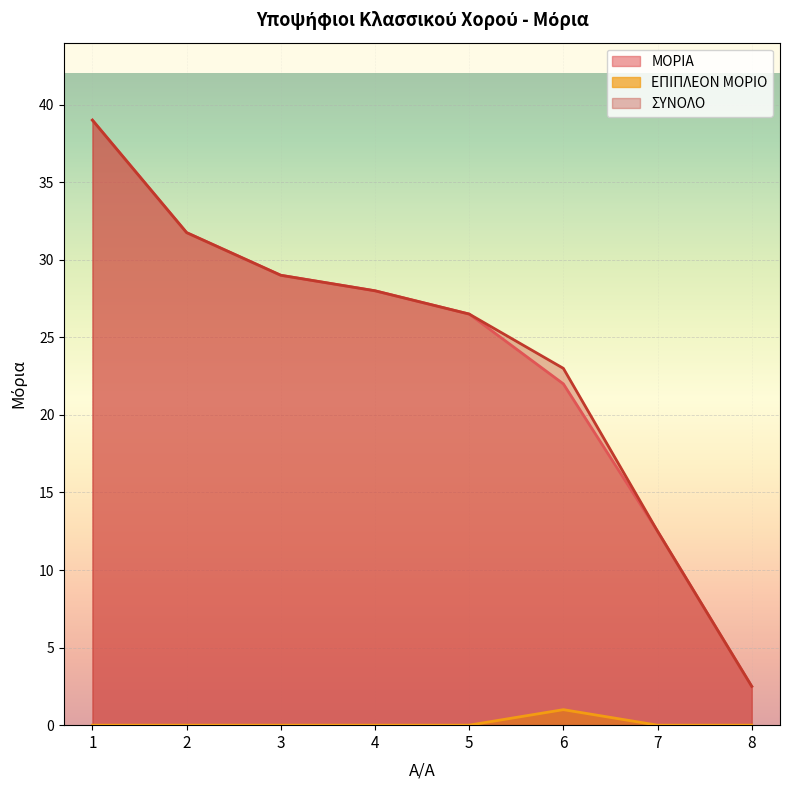

True or false: ΣΥΝΟΛΟ and ΜΟΡΙΑ cross at least once.

False